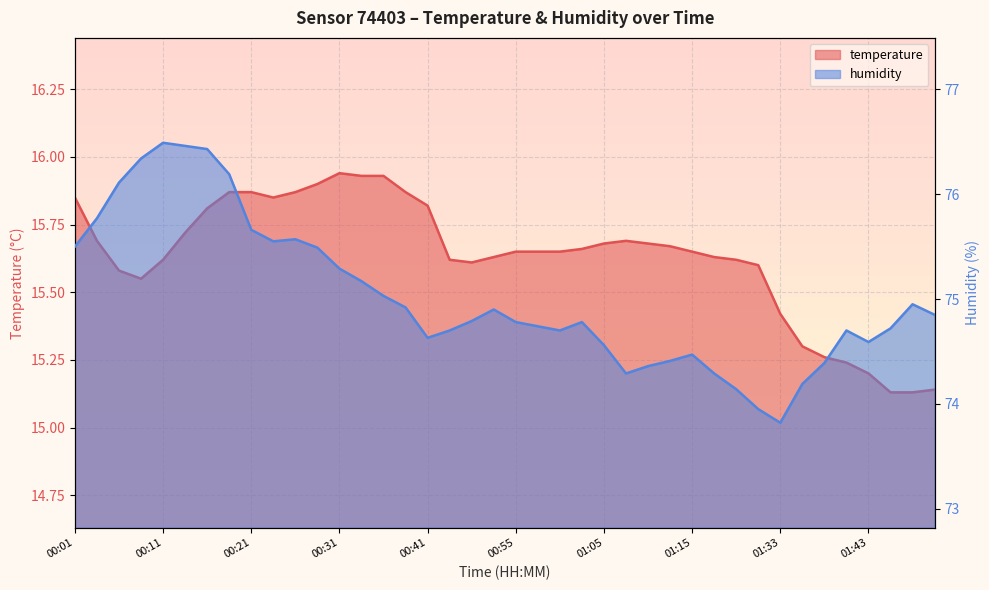

At 01:46, list the series in order from smallest to largest.

temperature, humidity